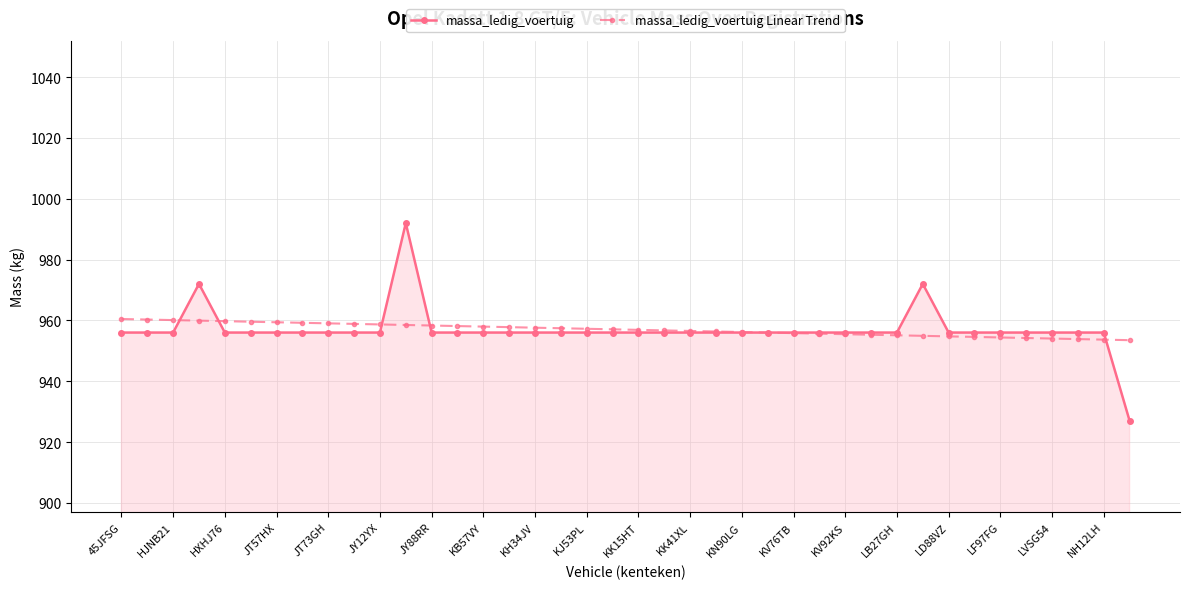

What is the difference between the maximum and second lowest values in the massa_ledig_voertuig Linear Trend series?

6.8